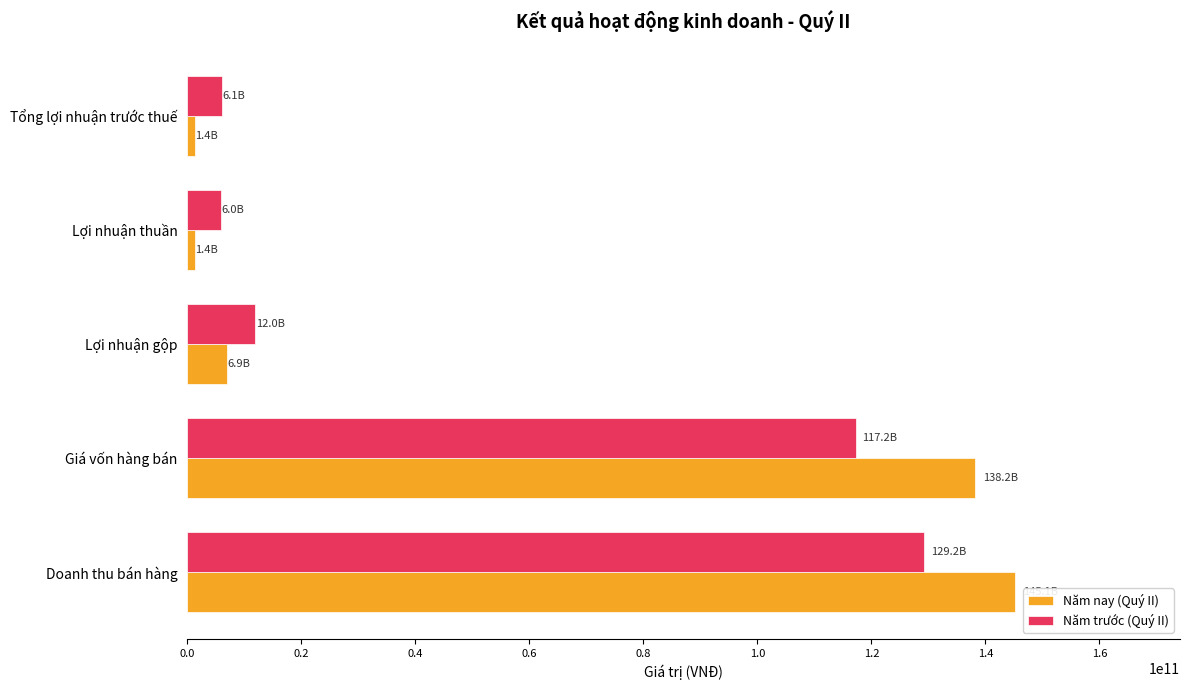

What is the sum of all Năm trước (Quý II) values?

270525713309